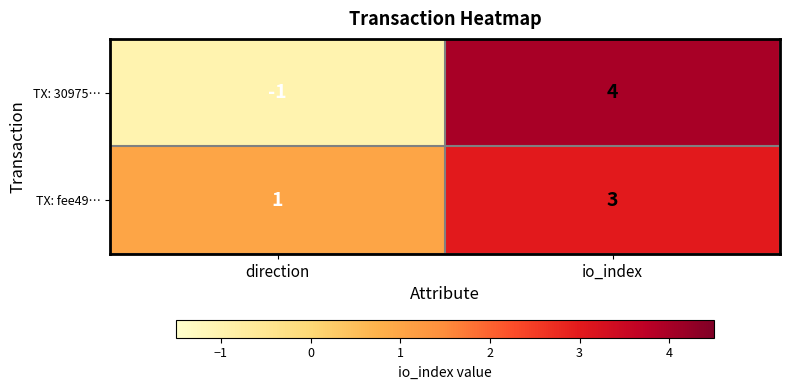

What is the maximum value shown in the chart?

4